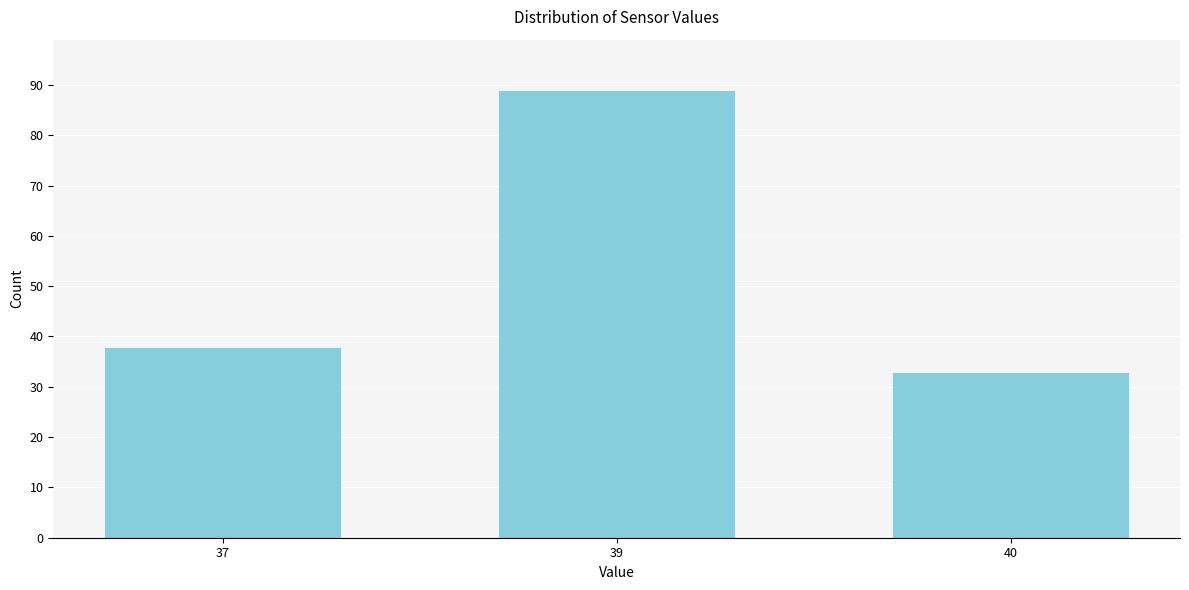

Reading left to right, transcribe all the data shown in this chart.

38	89	33